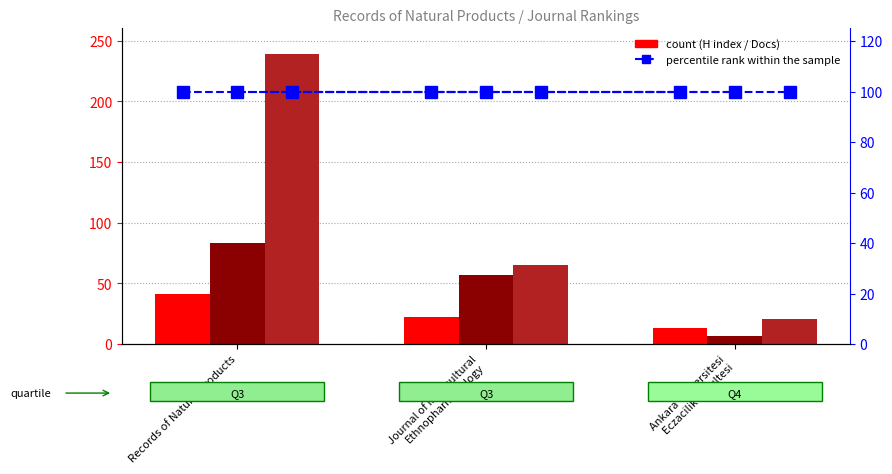

How many data points does each series have?

3